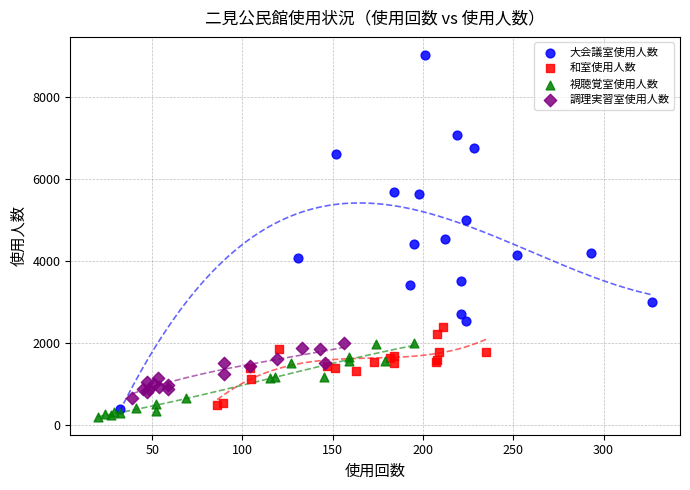

Which series reaches the maximum Y coordinate?

大会議室使用人数